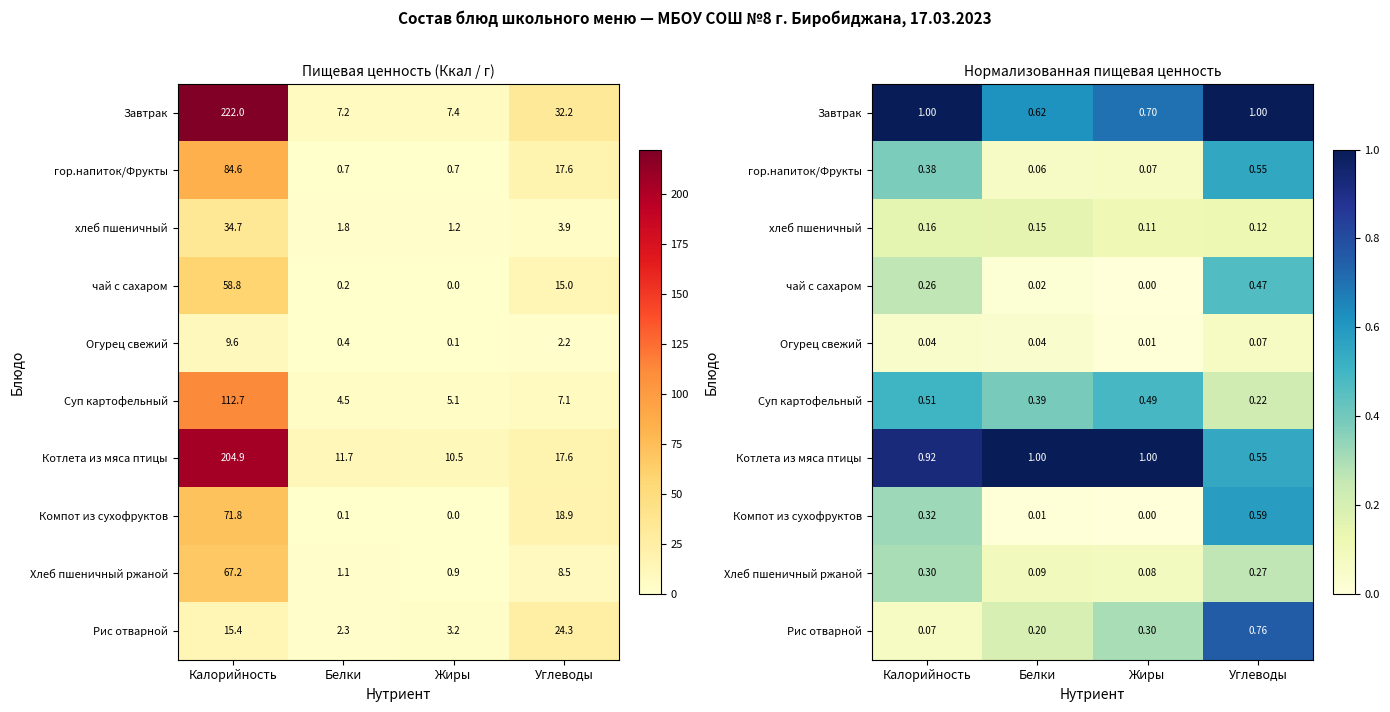

How many data points does each series have?

4